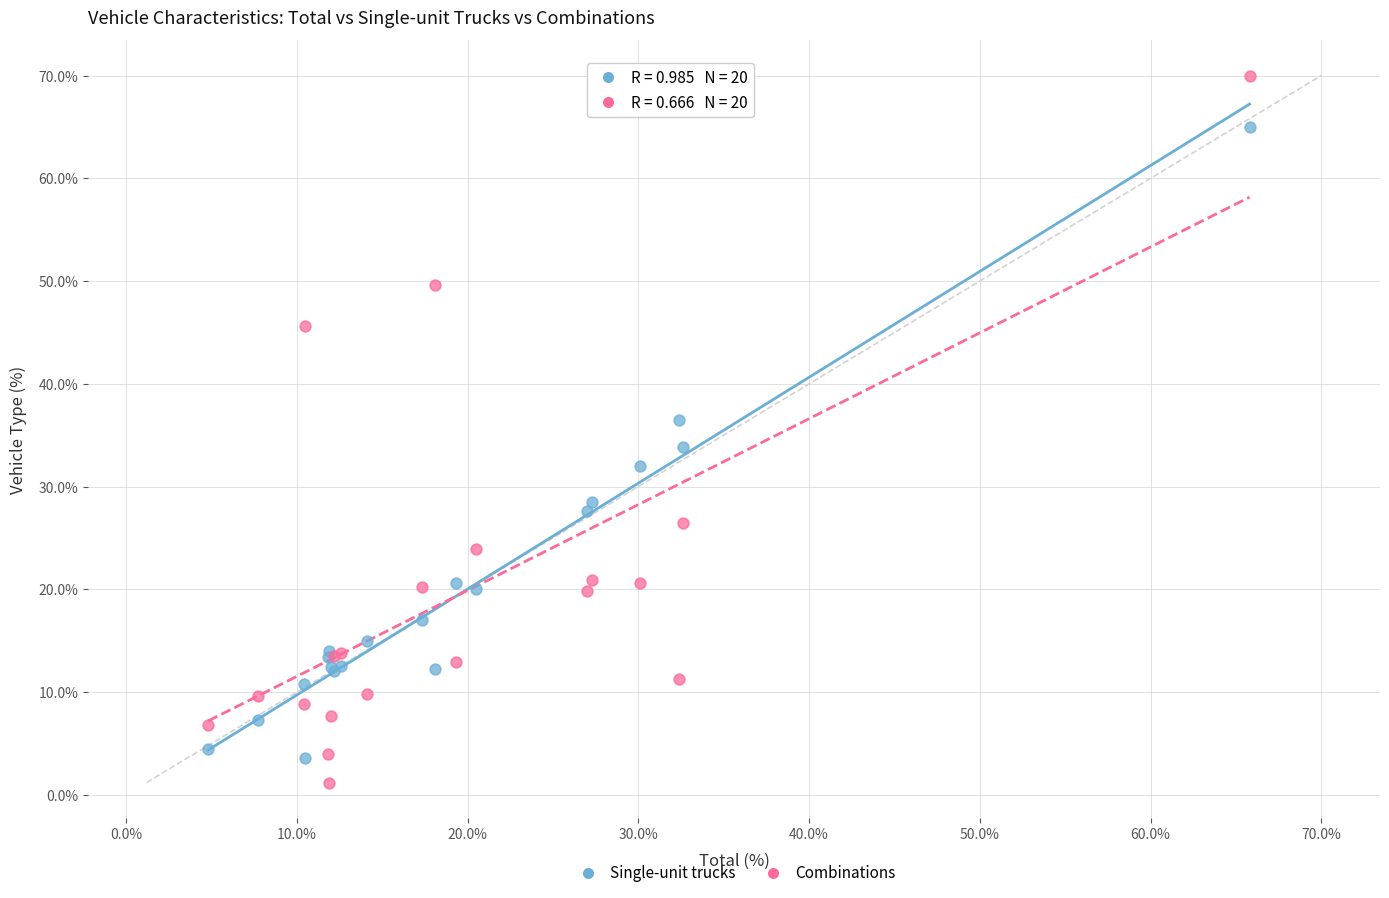

Which series reaches the maximum Y coordinate?

Combinations